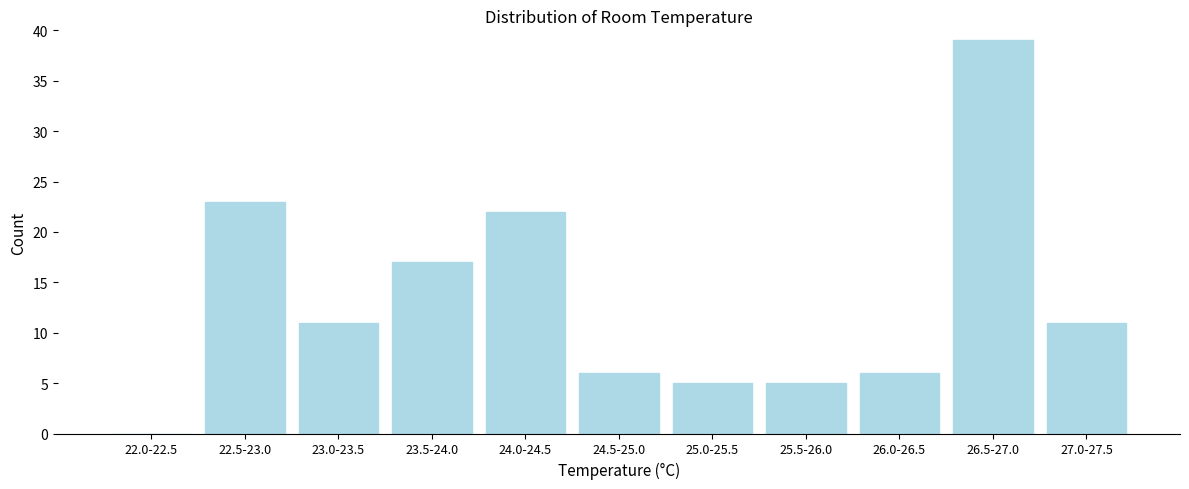

Reading right to left, transcribe all the data shown in this chart.

27.0-27.5=11	26.5-27.0=39	26.0-26.5=6	25.5-26.0=5	25.0-25.5=5	24.5-25.0=6	24.0-24.5=22	23.5-24.0=17	23.0-23.5=11	22.5-23.0=23	22.0-22.5=0